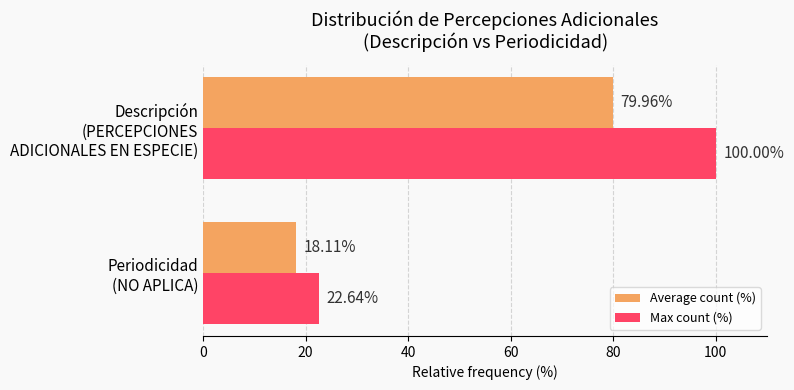

What is the average value of the Max count (%) series?

61.3